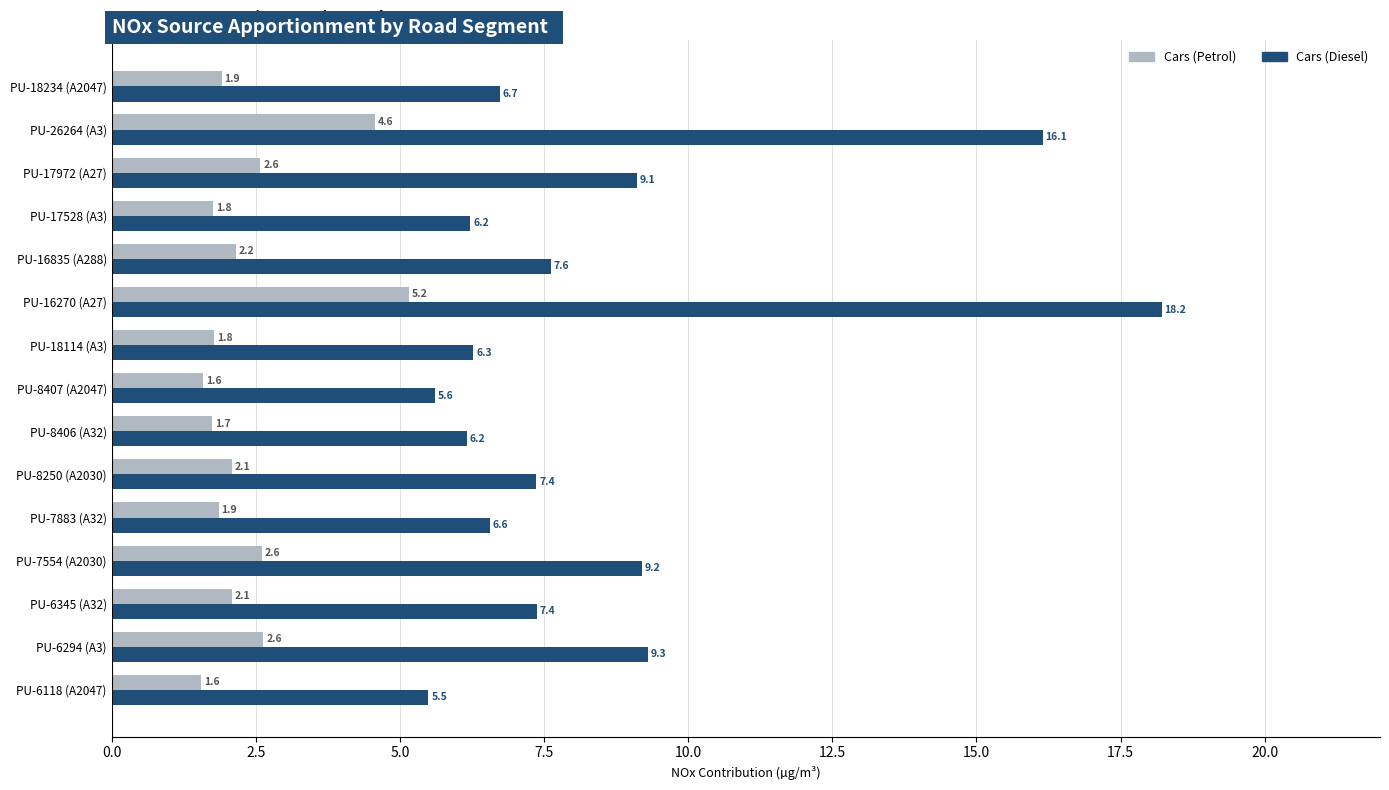

What is the difference between the highest and lowest values at PU-7554 (A2030)?

6.6